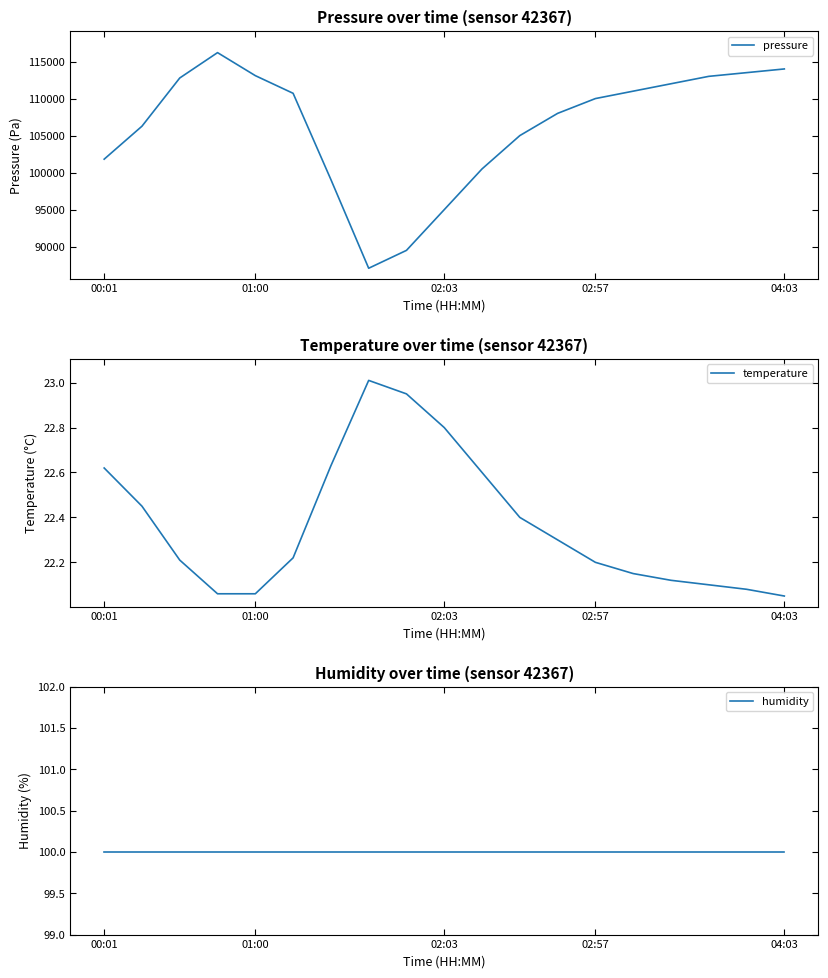

Does the chart display data point markers on the line(s)?

No